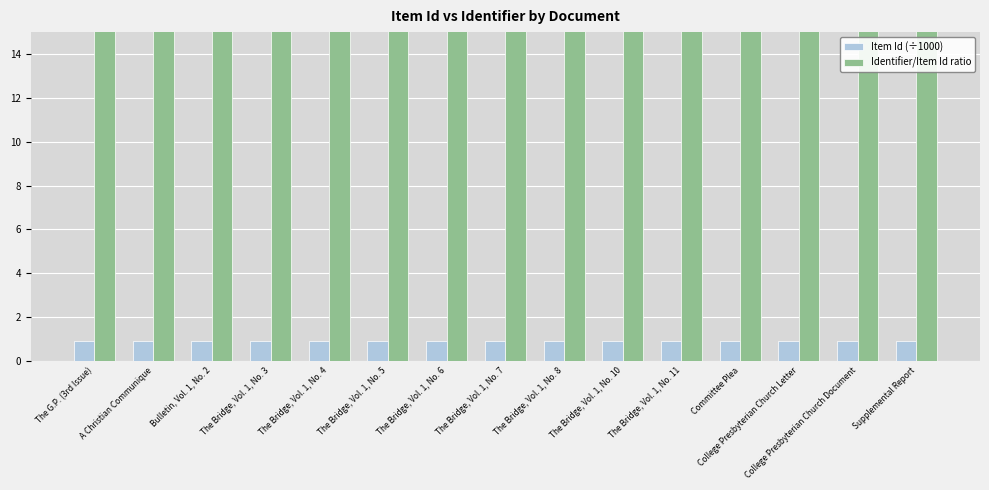

The Identifier/Item Id ratio series shows 11260.6 at Bulletin, Vol. 1, No. 2. True or false?

True